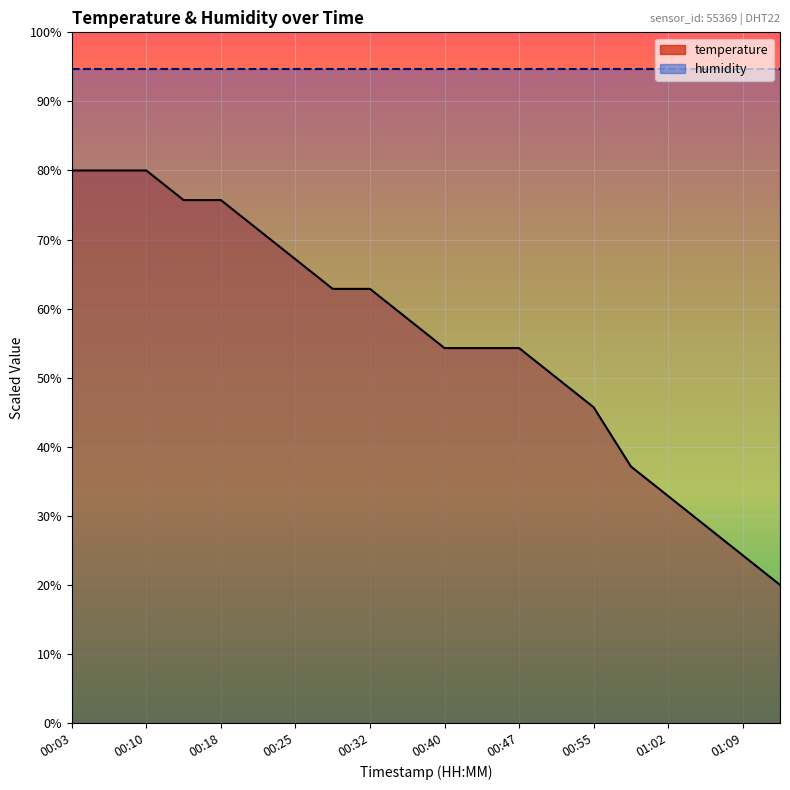

What is the approximate value at 00:36?

58.6